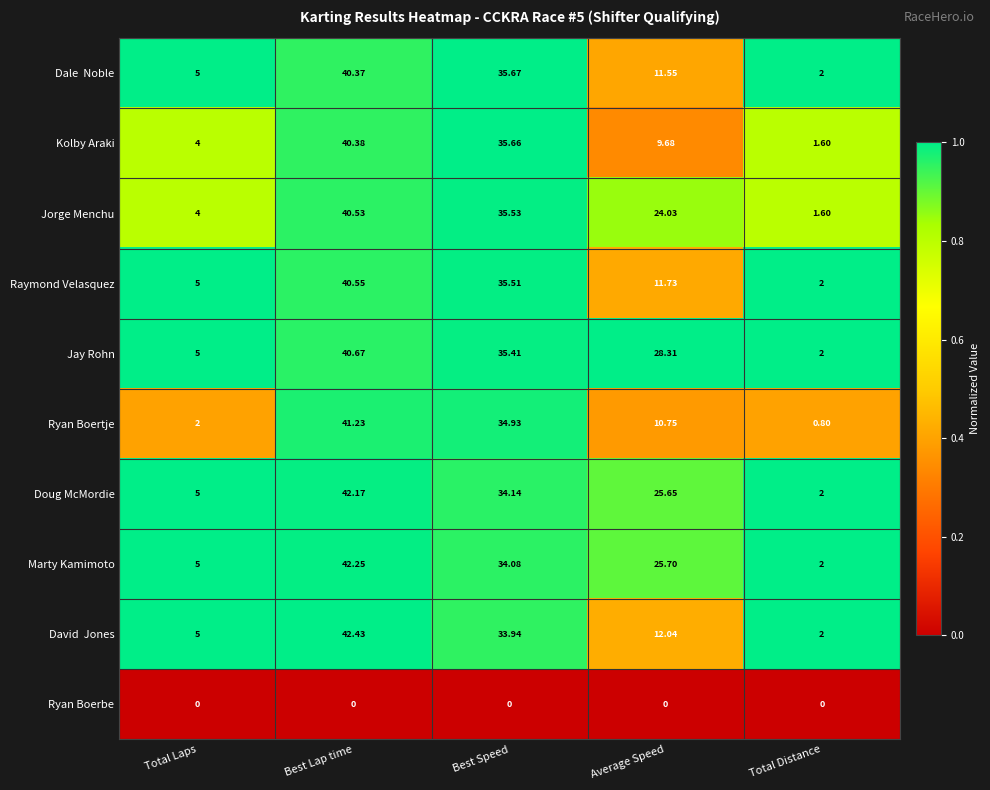

Rank the categories by Marty Kamimoto value from lowest to highest.

Total Distance, Total Laps, Average Speed, Best Speed, Best Lap time